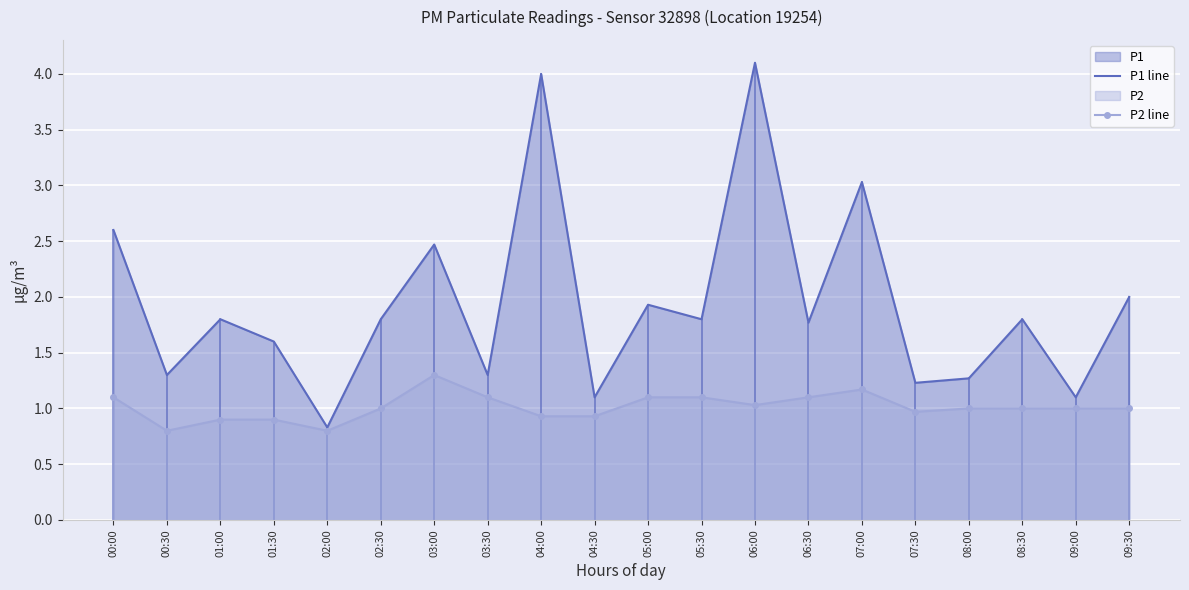

What is the lowest value of the P1 line series?

0.8